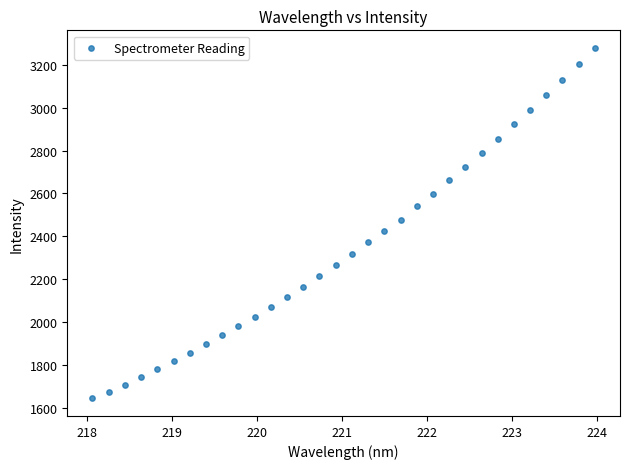

What is the range of X values (max minus min)?

5.9